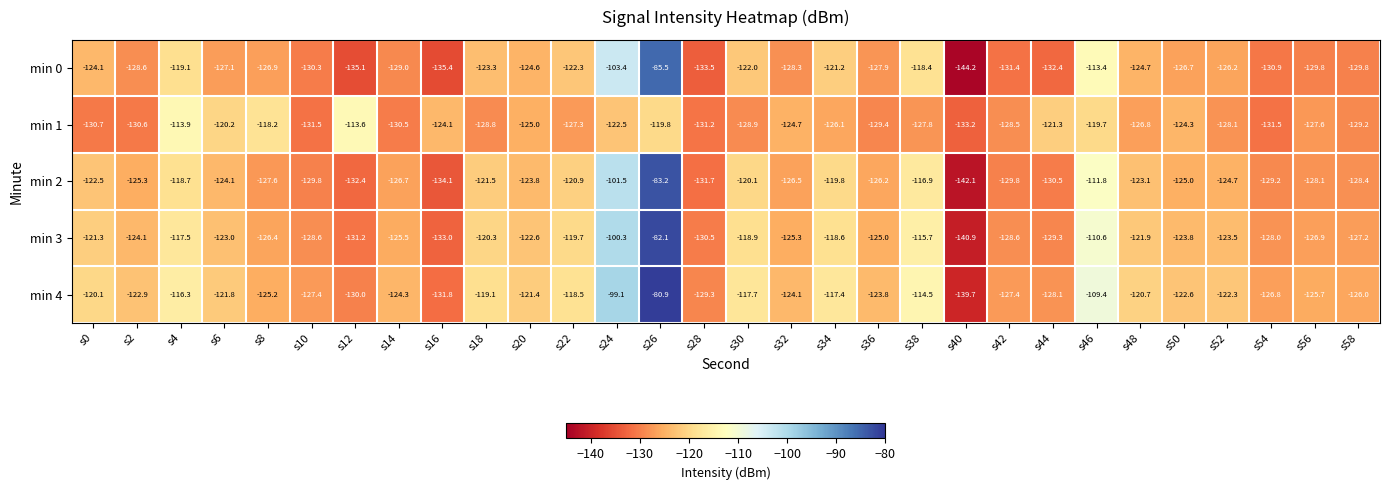

Which label corresponds to the smallest value in the chart?

s40